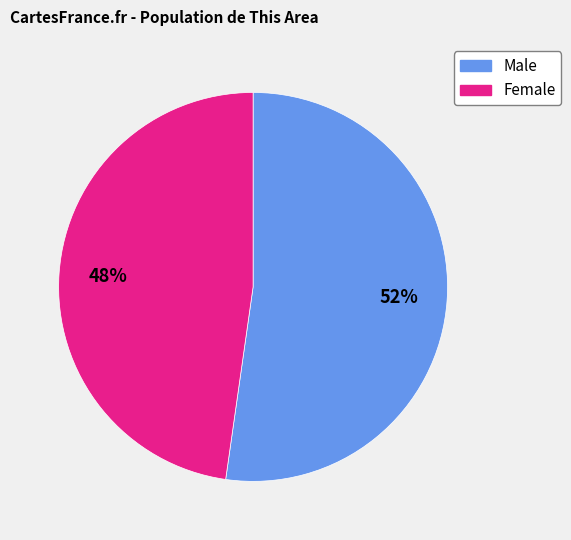

True or false: Female accounts for 35% of the total.

False